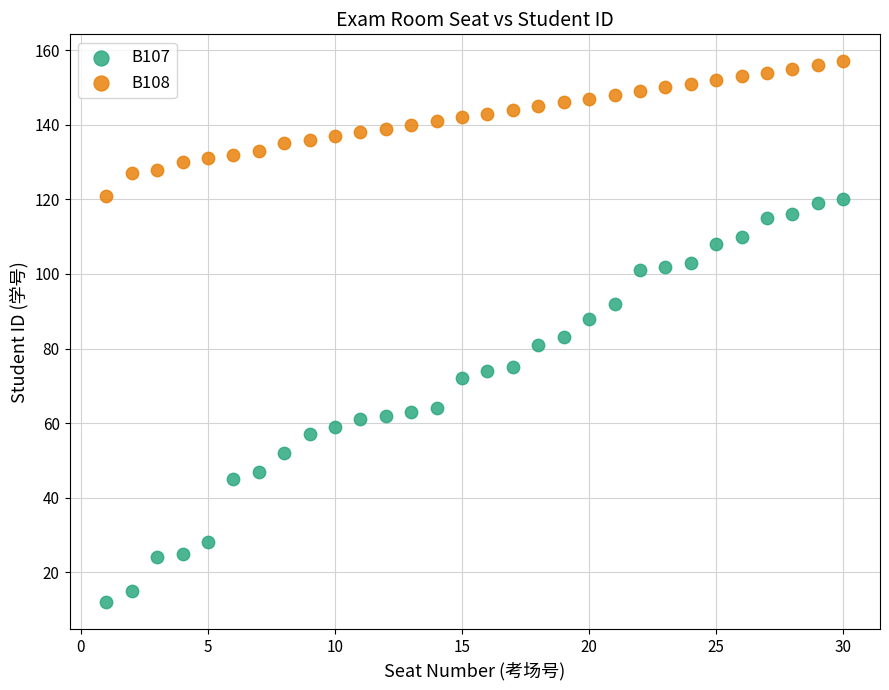

Which series reaches the maximum Y coordinate?

B108